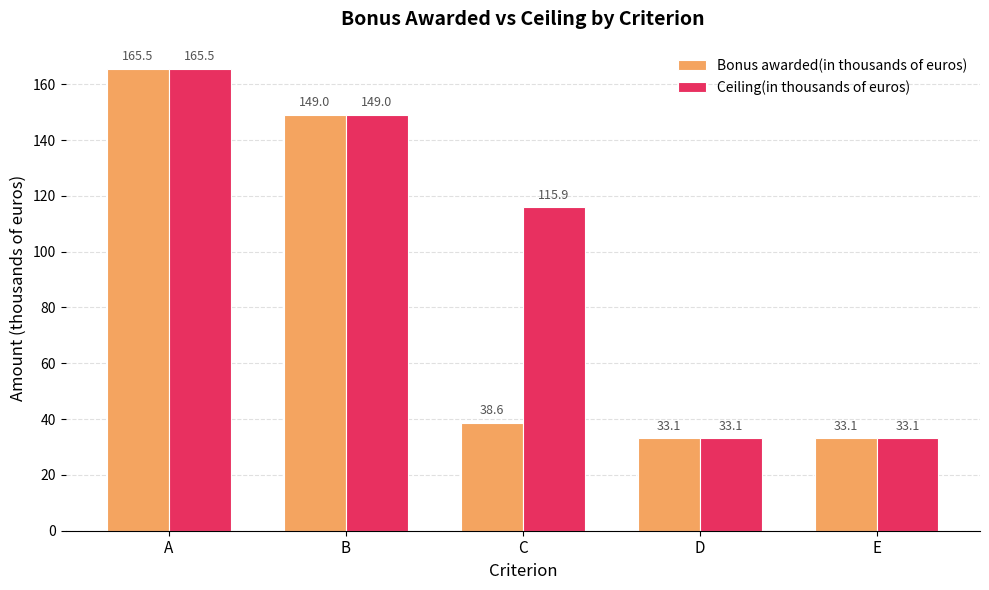

How many categories are shown in the chart?

5